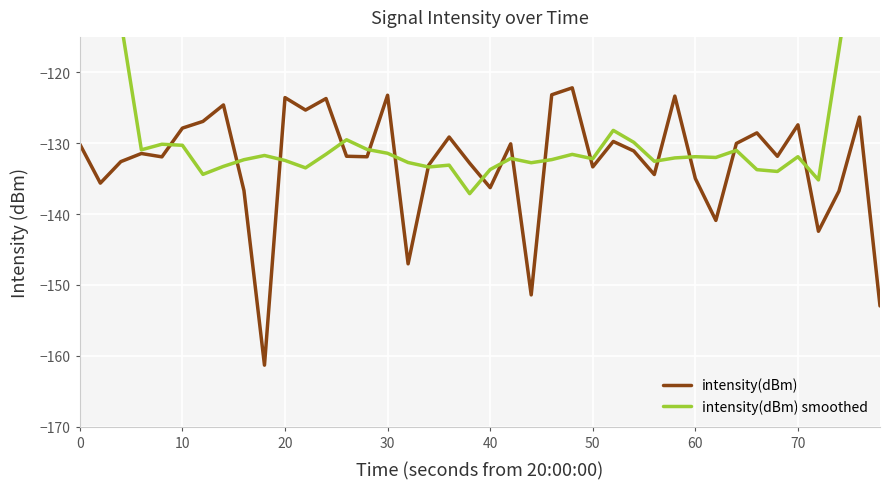

How many interior local valleys does the intensity(dBm) series have?

13